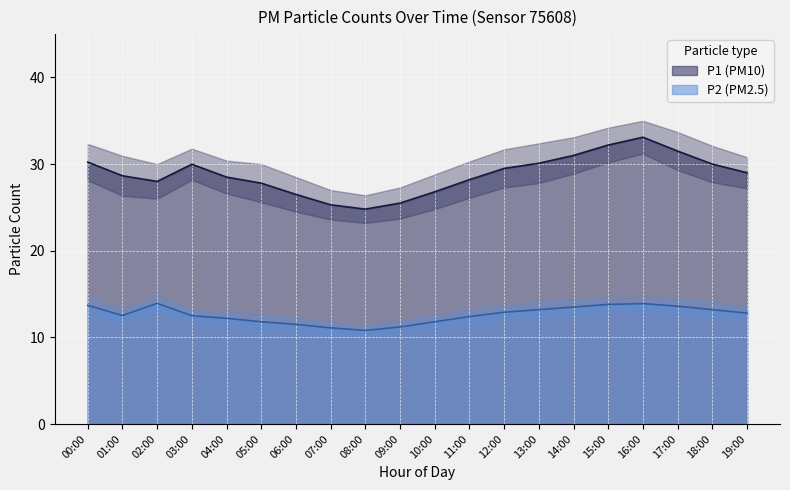

Reading left to right, transcribe all the data shown in this chart.

P1: 30.2	28.6	28.0	30.0	28.5	27.8	26.5	25.3	24.8	25.5	26.8	28.2	29.5	30.1	31.0	32.2	33.1	31.5	30.0	29.0
P2: 13.7	12.5	13.9	12.5	12.2	11.8	11.5	11.1	10.8	11.2	11.8	12.4	12.9	13.2	13.5	13.8	13.9	13.6	13.2	12.8